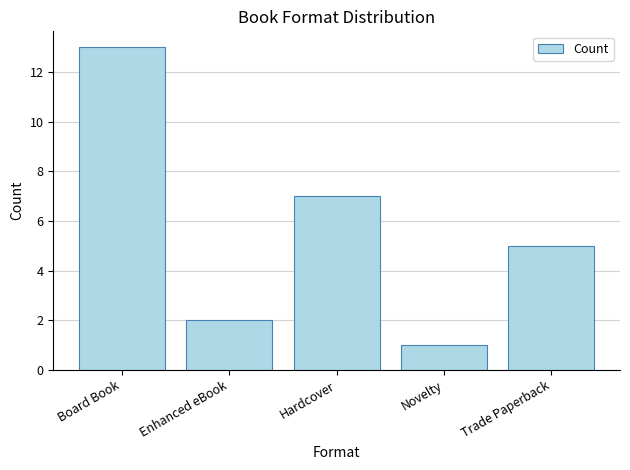

List the labels in order of value, largest first.

Board Book, Hardcover, Trade Paperback, Enhanced eBook, Novelty